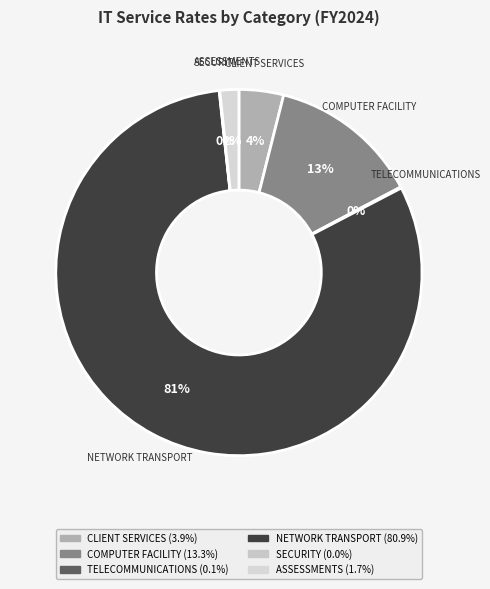

To the nearest percent, what is the difference between the largest and smallest slice percentages?

81%